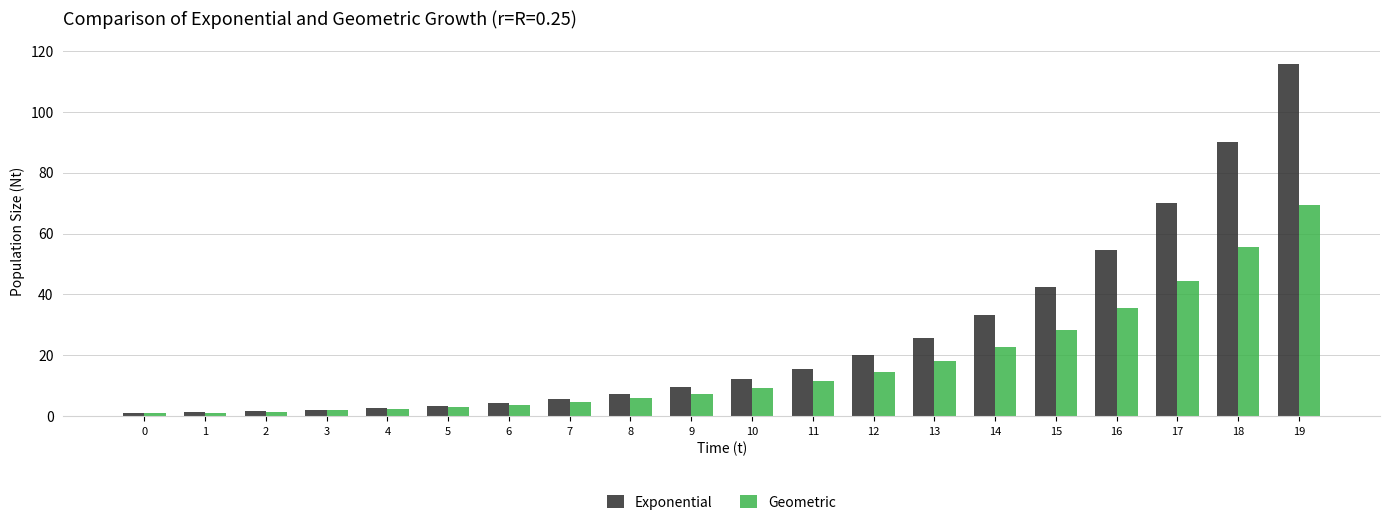

Rank the series at 16 from lowest to highest value.

Geometric, Exponential